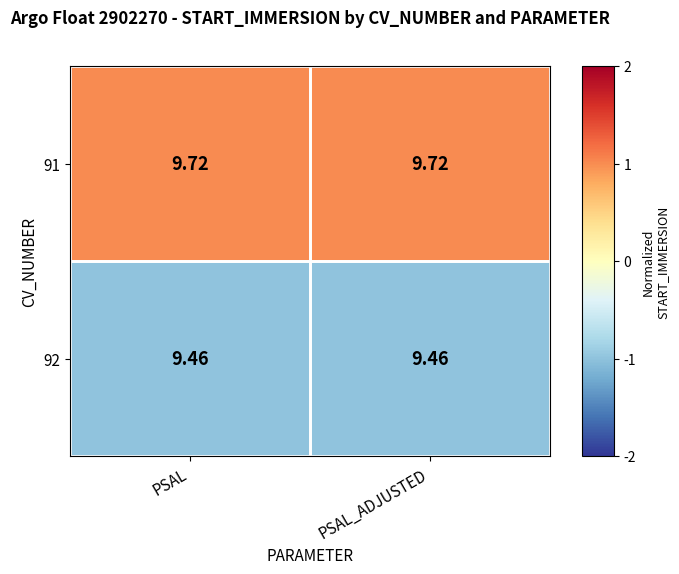

Is the value of 91 at PSAL_ADJUSTED greater than the value of 92 at PSAL_ADJUSTED?

Yes